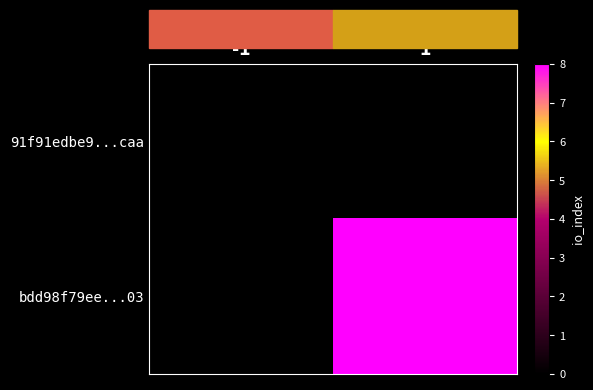

At which category is the sum across all series the highest?

1